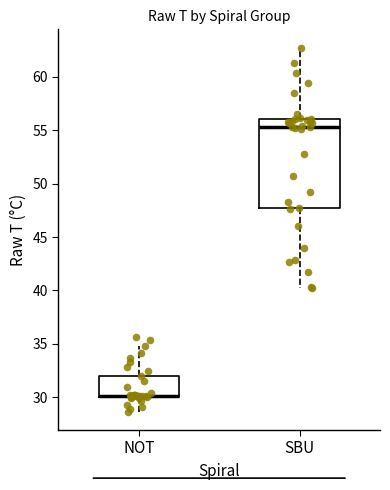

Reading left to right, read every box against the y-axis: the position of its median line, the range the box covers, and the ends of its whiskers. The values are not printed on the chart, so give them approximately, as read against the axis.

NOT: median 30.0 (drawn on the box's lower edge), box 30.0 to 32.0, whiskers 28.5 to 35.0
SBU: median 55.5, box 47.5 to 56.0, whiskers 40.5 to 63.0